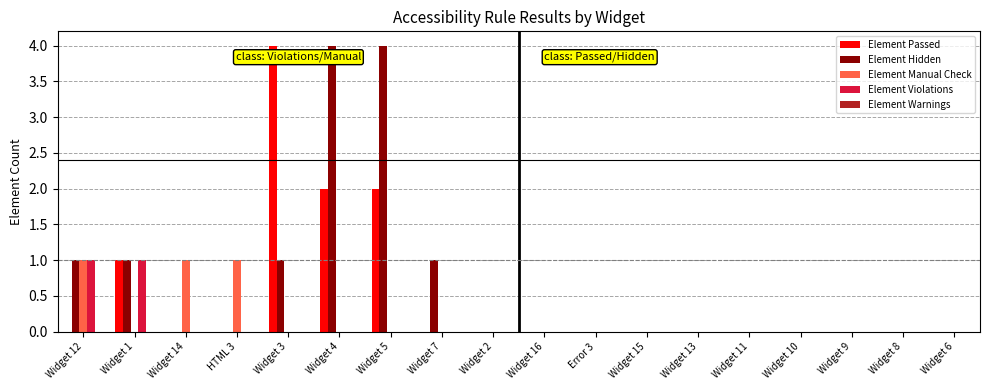

Is the value of Element Hidden at Widget 1 greater than the value of Element Passed at Widget 8?

Yes